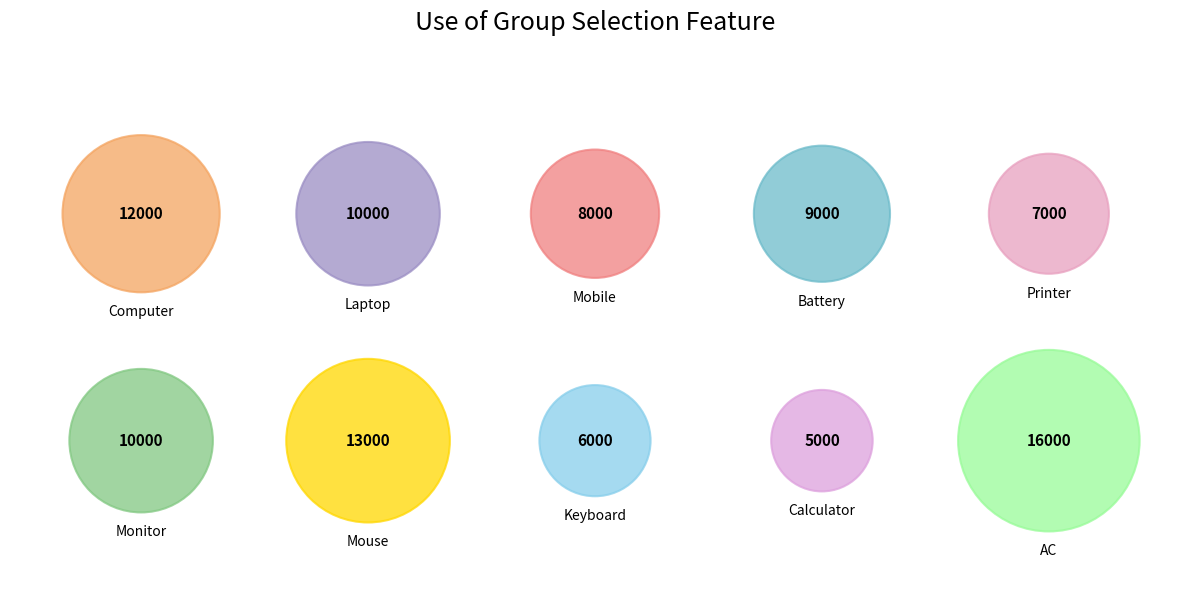

Which category has the biggest portion of the pie?

AC